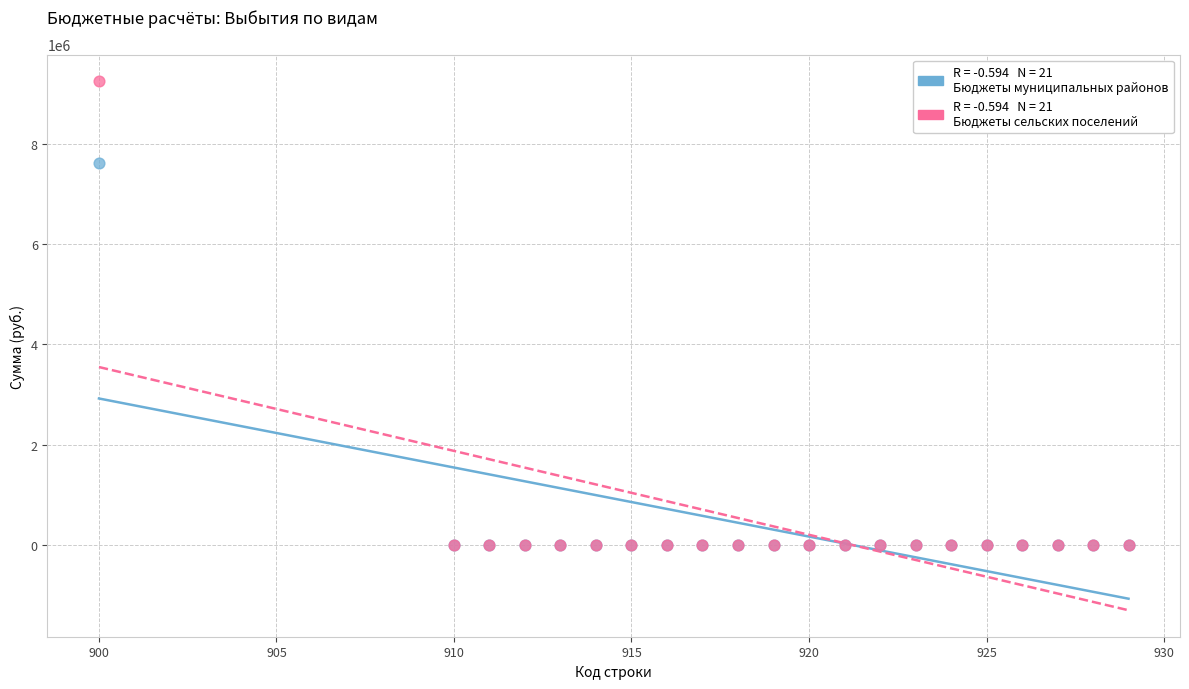

Across all series, what Y value is closest to 4627300?

7618485